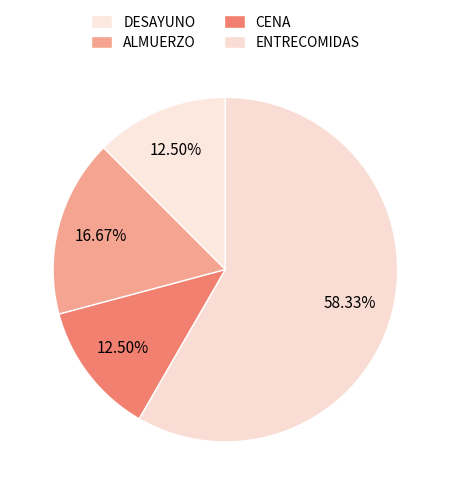

Is it true that CENA is 2% of the pie?

False